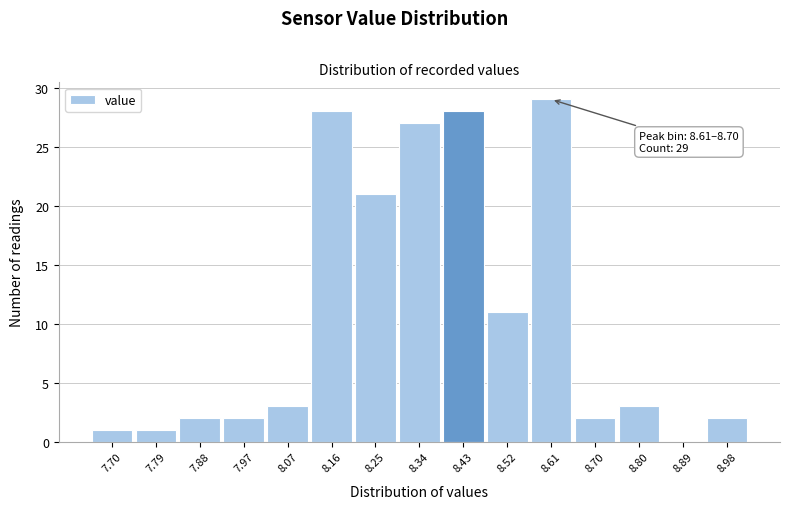

Reading right to left, extract all data points from this chart.

8.98=2	8.89=0	8.80=3	8.70=2	8.61=29	8.52=11	8.43=28	8.34=27	8.25=21	8.16=28	8.07=3	7.97=2	7.88=2	7.79=1	7.70=1